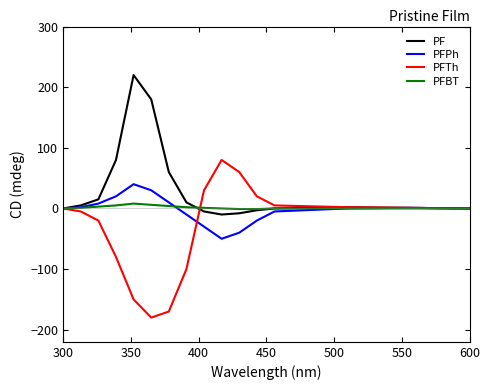

Rank the series by their maximum value, from lowest to highest.

PFBT, PFPh, PFTh, PF